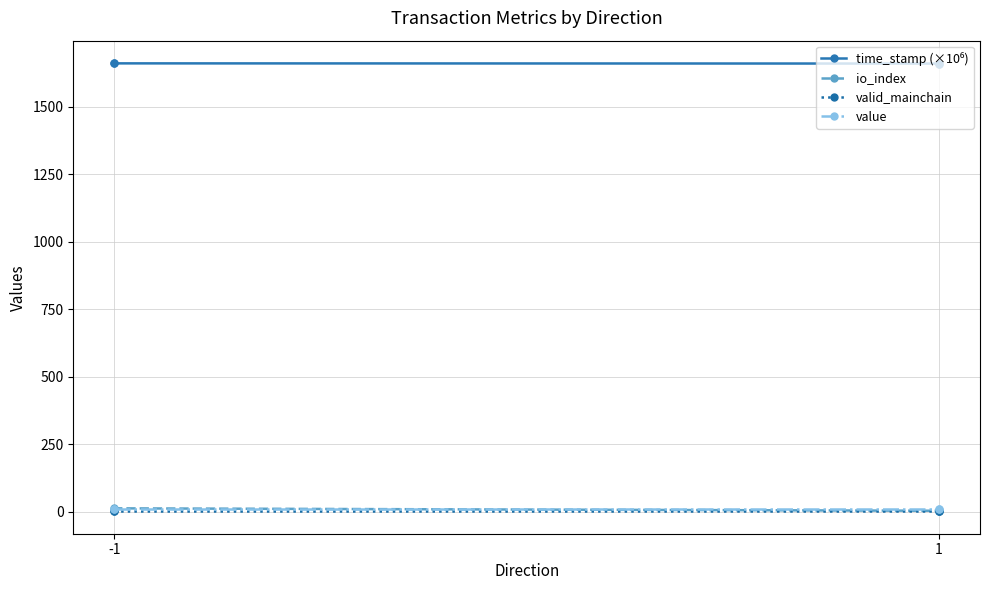

What is the difference between the maximum and second lowest values in the time_stamp (×10⁶) series?

1.8